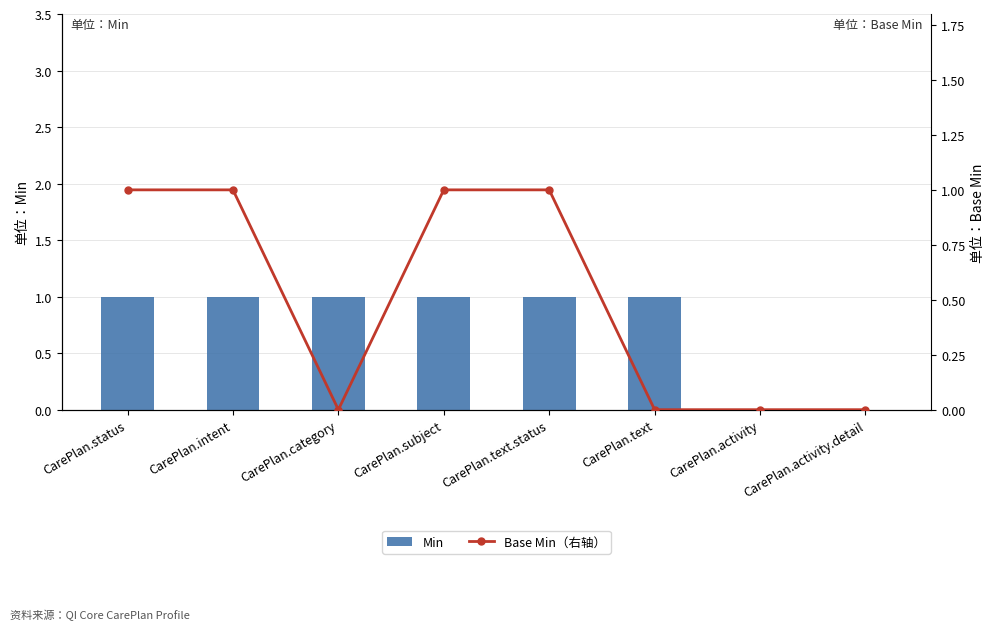

Reading left to right, what are all the values shown in this chart?

Min: 1	1	1	1	1	1	0	0
Base Min（右轴）: 1	1	0	1	1	0	0	0